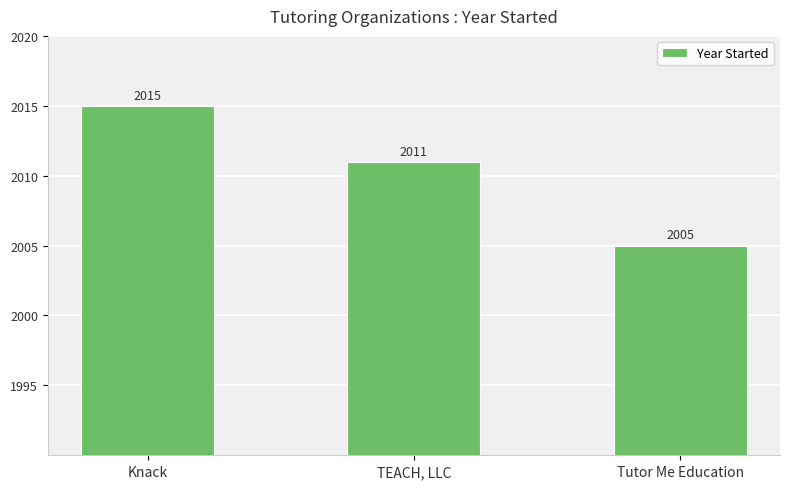

At which category does the chart reach its peak across all series?

Knack